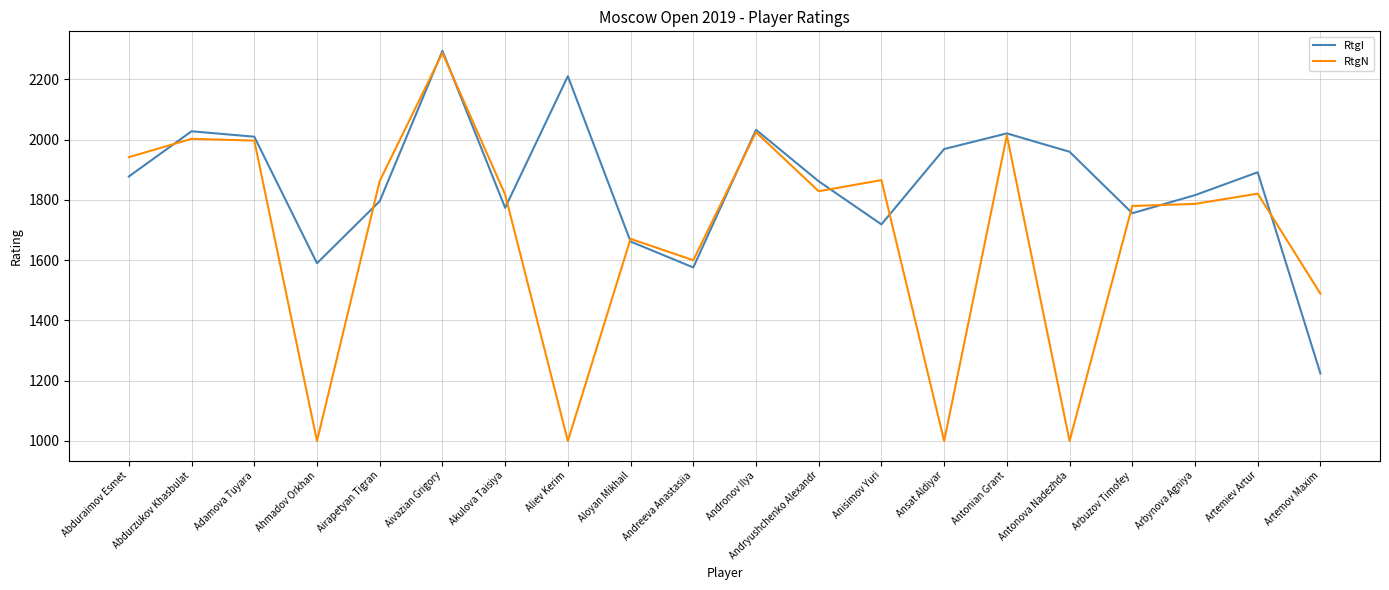

Between which two adjacent categories do RtgN and RtgI first intersect?

Abduraimov Esmet and Abdurzukov Khasbulat